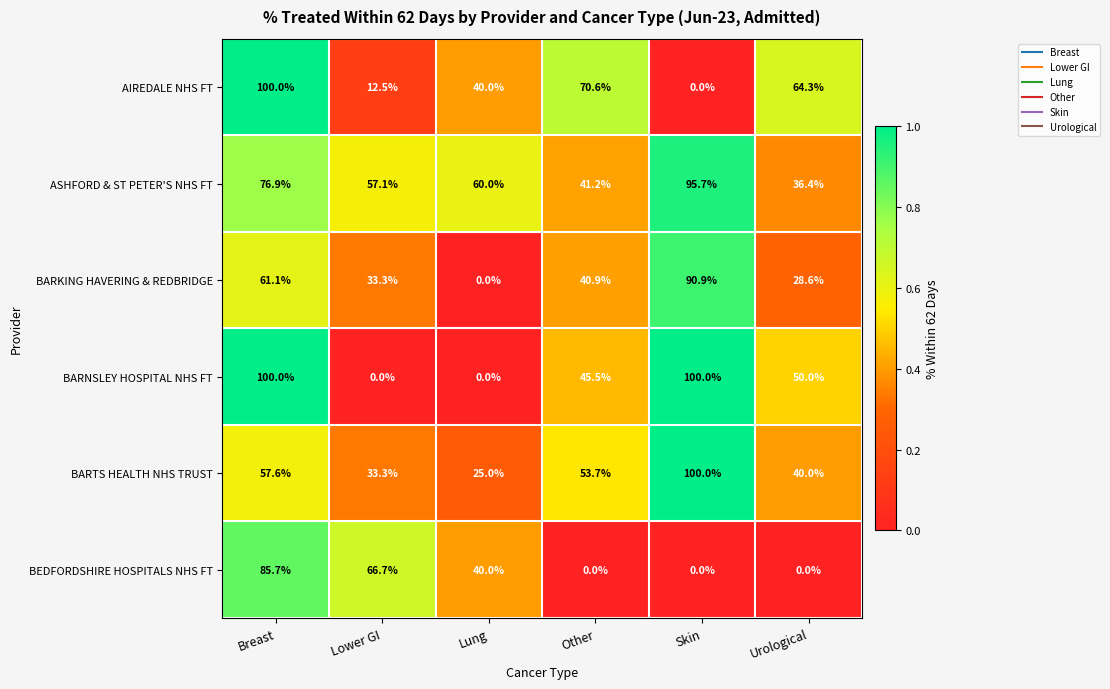

The value of BARKING HAVERING & REDBRIDGE at Lung is 0.0. True or false?

True